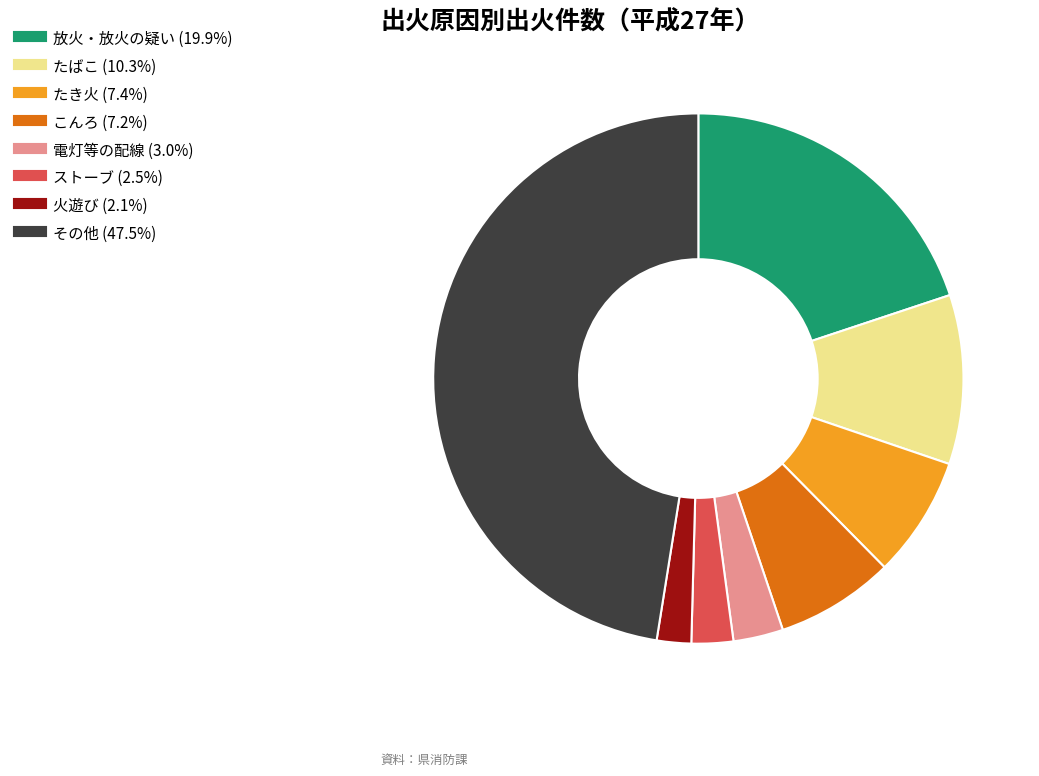

Combined, do 火遊び and たき火 account for over 50%?

No